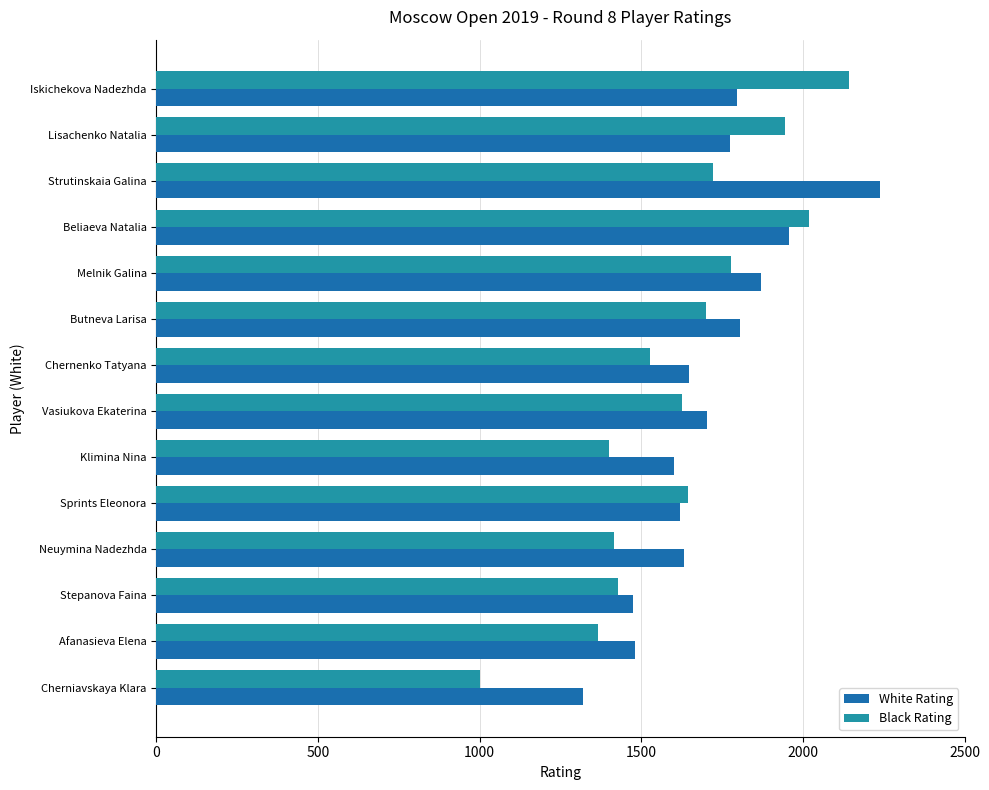

Which series has the largest range (max minus min)?

Black Rating